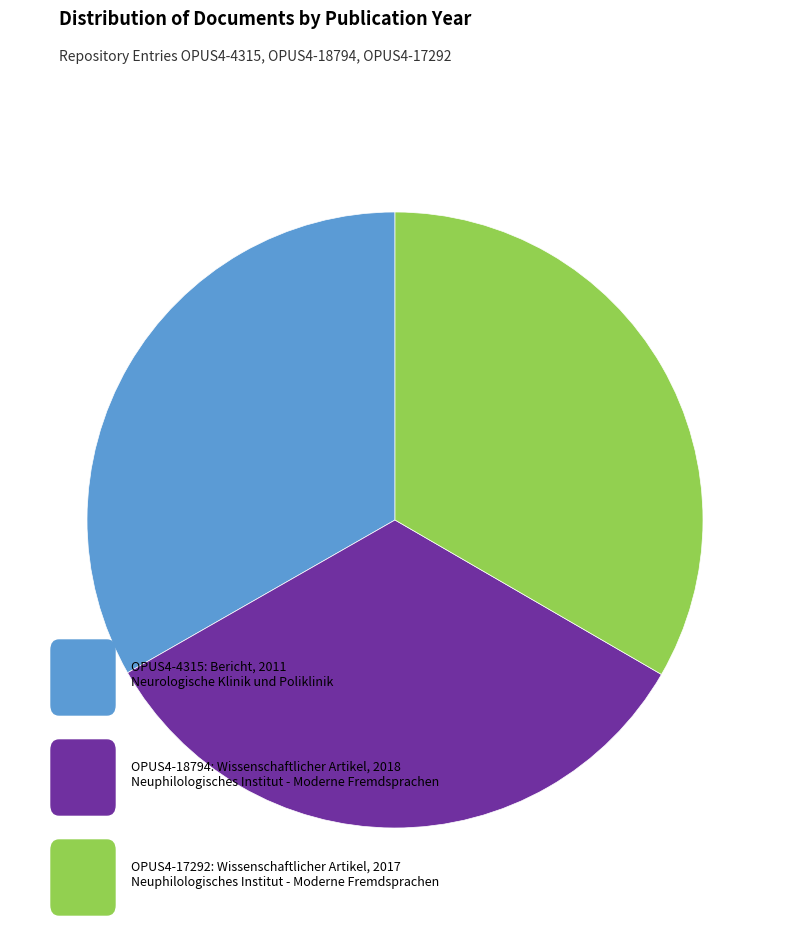

How many slices are in this pie chart?

3